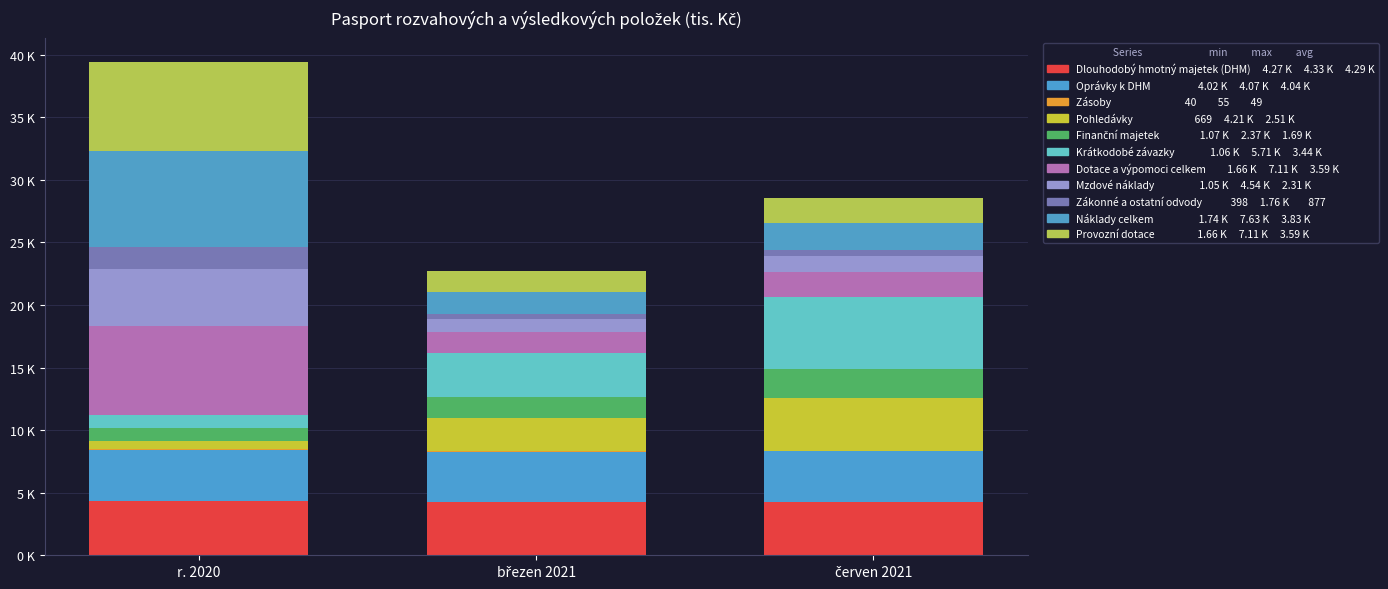

Are the bars horizontal?

No